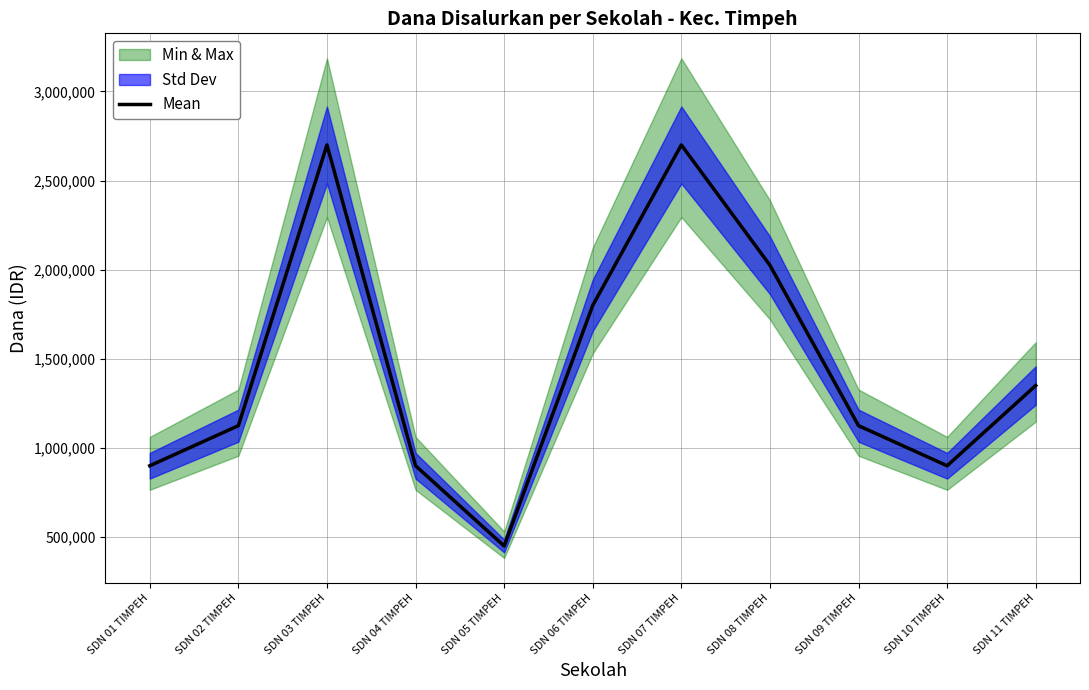

Rank the categories by value from lowest to highest.

SDN 05 TIMPEH, SDN 01 TIMPEH, SDN 04 TIMPEH, SDN 10 TIMPEH, SDN 02 TIMPEH, SDN 09 TIMPEH, SDN 11 TIMPEH, SDN 06 TIMPEH, SDN 08 TIMPEH, SDN 03 TIMPEH, SDN 07 TIMPEH